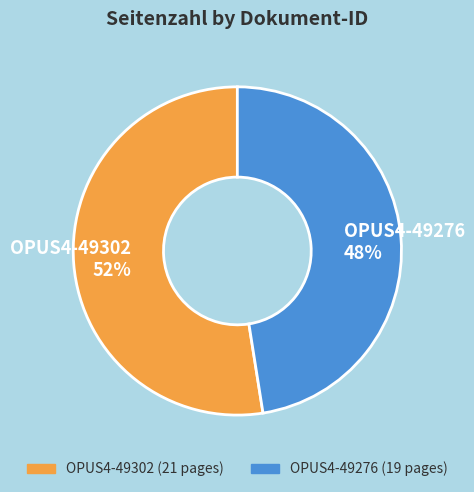

Count the number of slices in the pie.

2